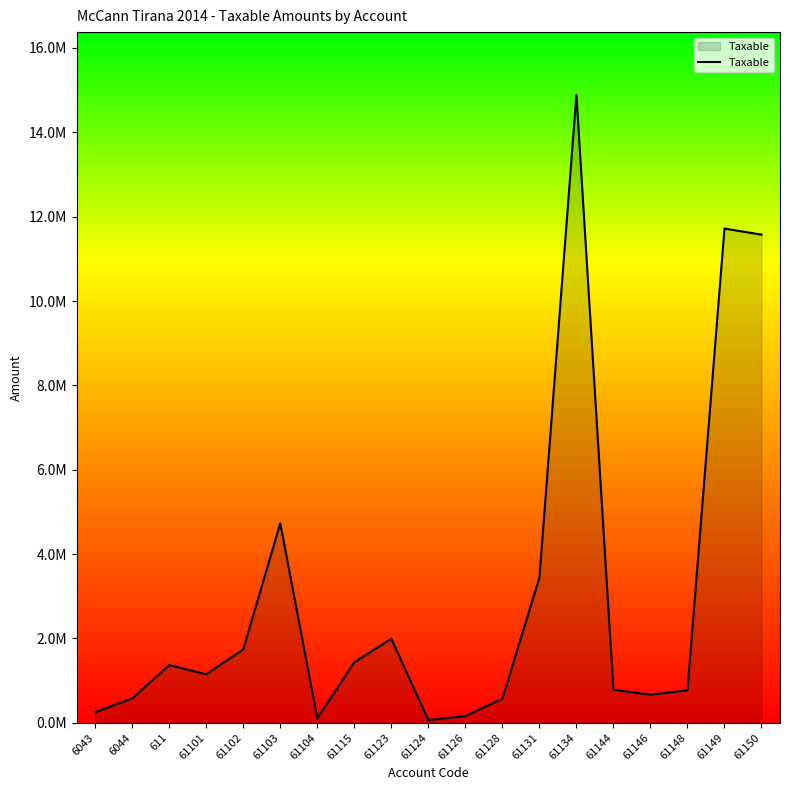

How many interior local peaks (higher than both neighbors) does the data have?

5